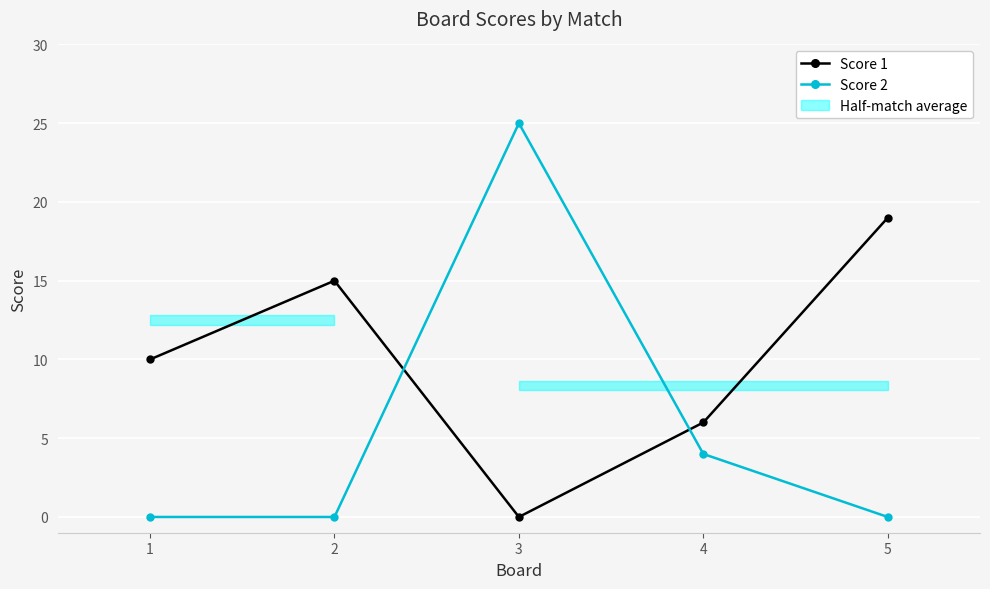

How many categories are shown in the chart?

5